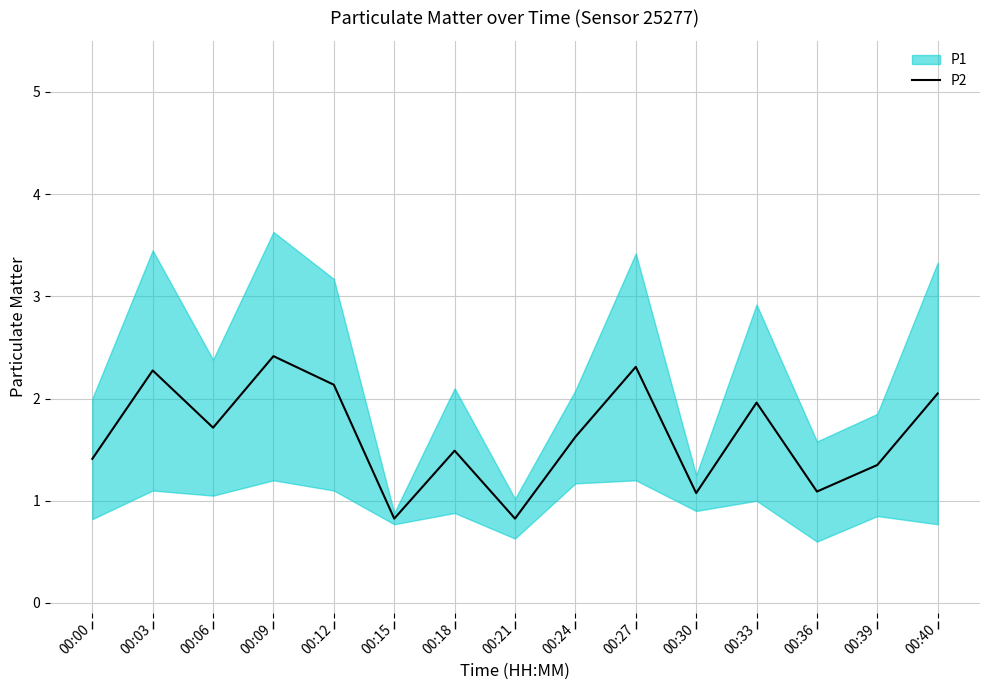

What is the minimum value for P2?

0.8